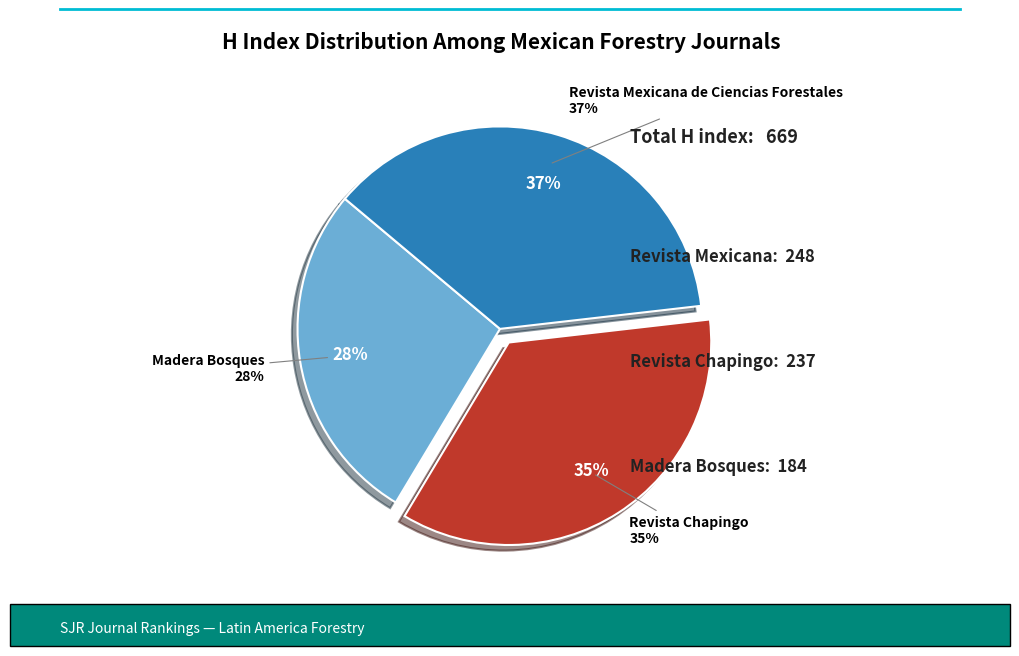

Combined, what portion of the pie is Revista Chapingo and Madera Bosques?

62.9%